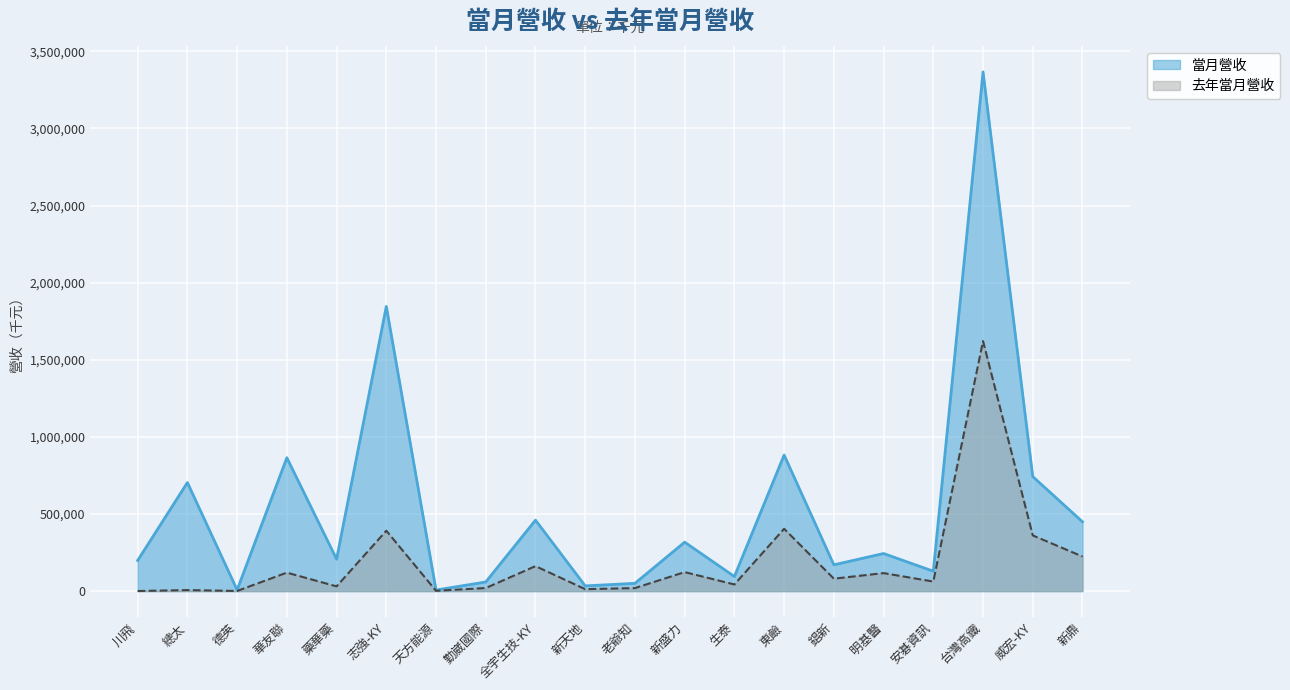

How many data points in 當月營收 are above 243757?

9